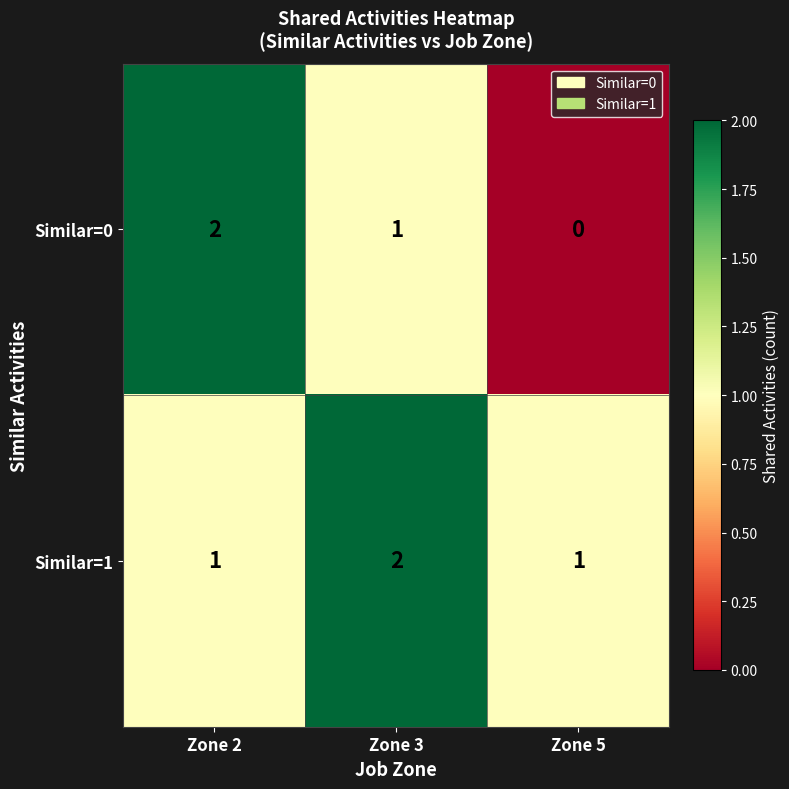

Reading left to right, list all the values displayed in this chart.

Similar=0: Zone 2=2	Zone 3=1	Zone 5=0
Similar=1: Zone 2=1	Zone 3=2	Zone 5=1